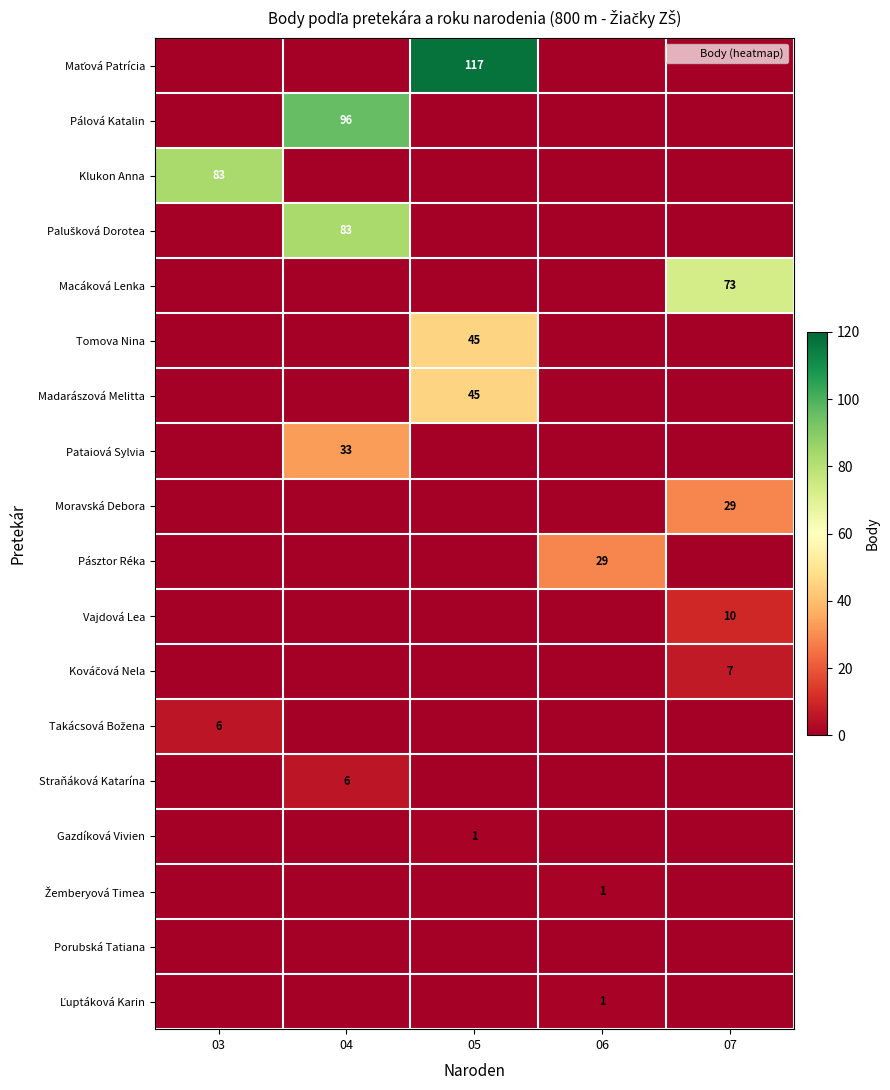

Rank the categories by Kováčová Nela value from highest to lowest.

07, 03, 04, 05, 06